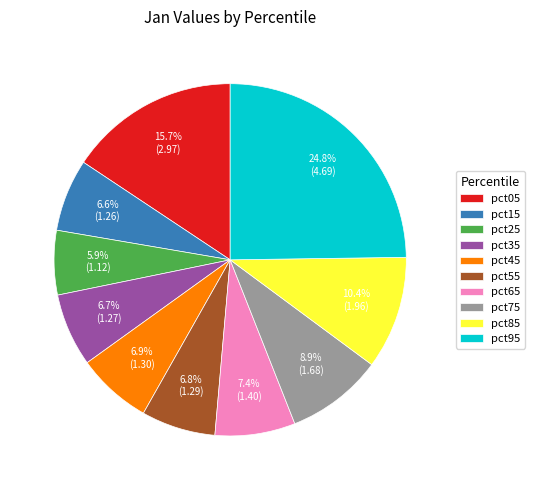

What percentage is NOT represented by pct15?

93.4%